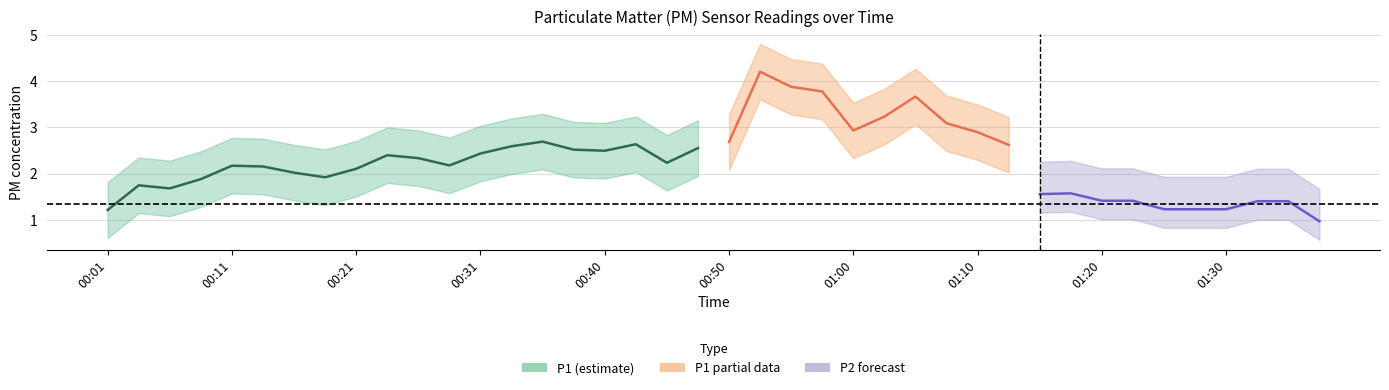

Is the value of P1 at 01:20 greater than the value of P2 at 00:26?

Yes